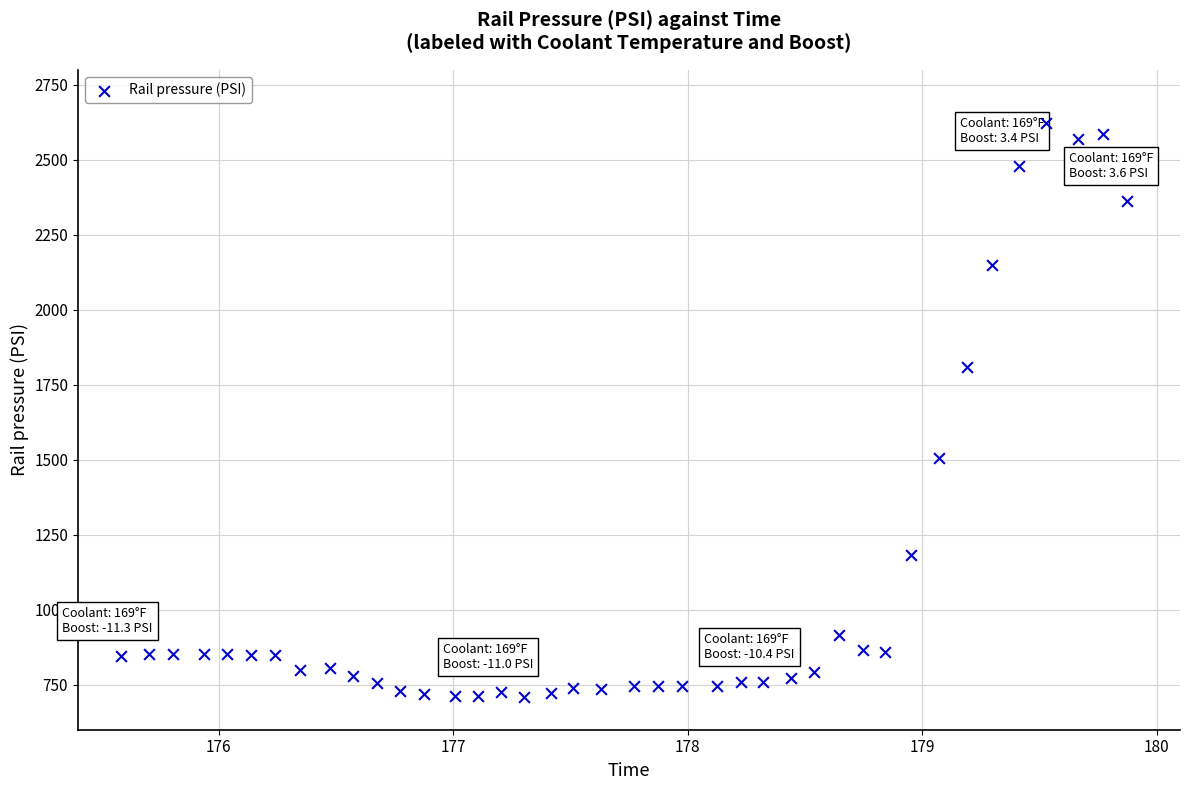

What is the range of Y values (max minus min)?

1914.1